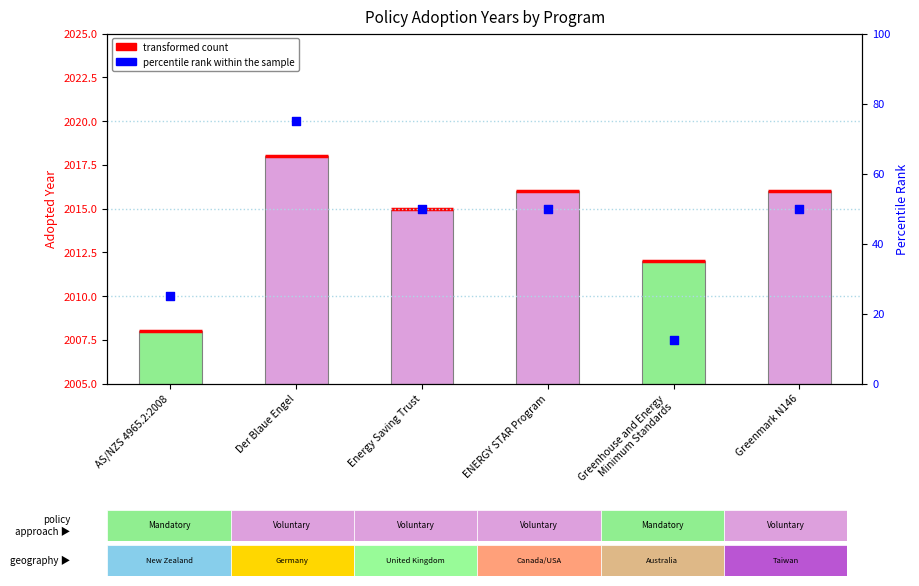

Which series reaches the minimum Y coordinate?

Adopted Year